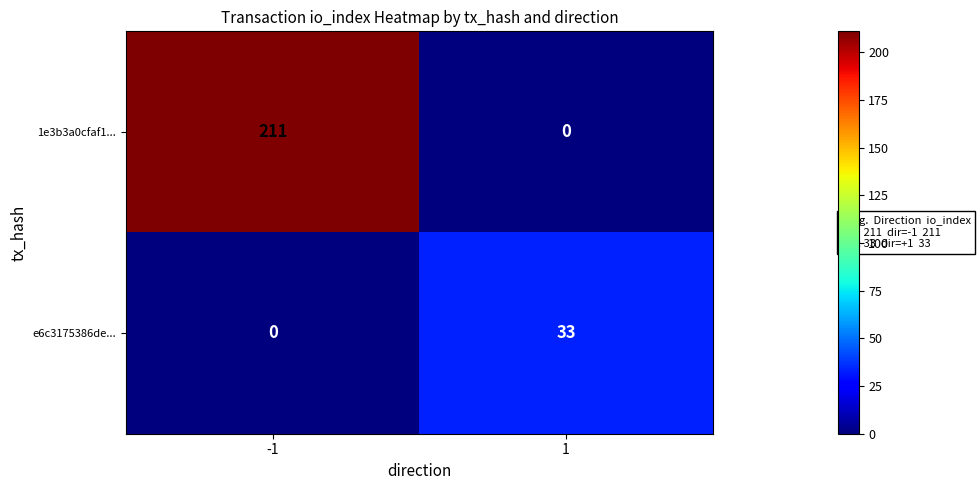

What is the sum of all 1e3b3a0cfaf1... values?

211